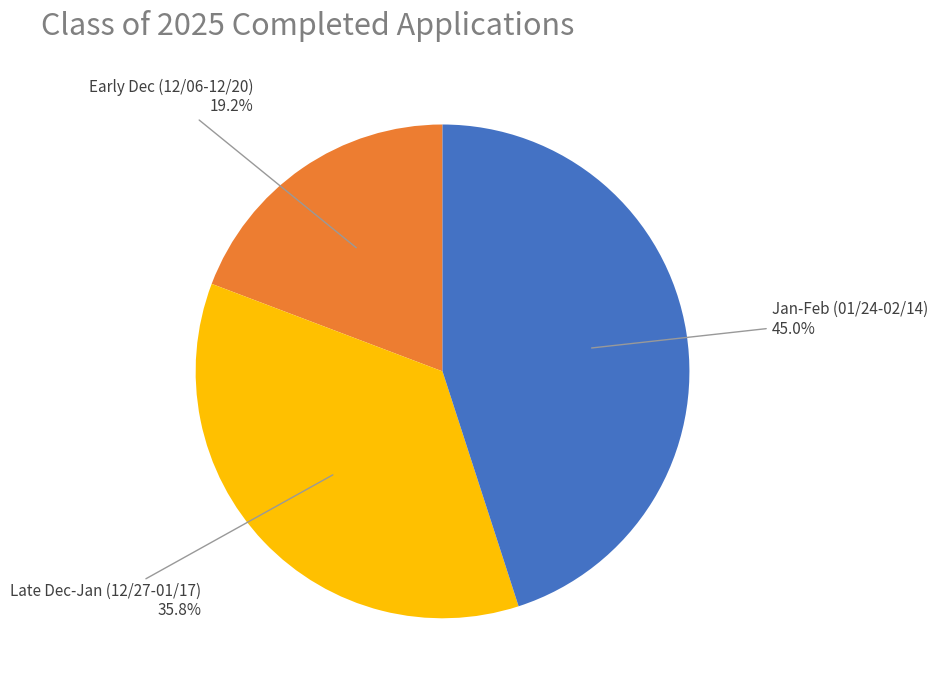

Is there a majority slice in this chart?

No